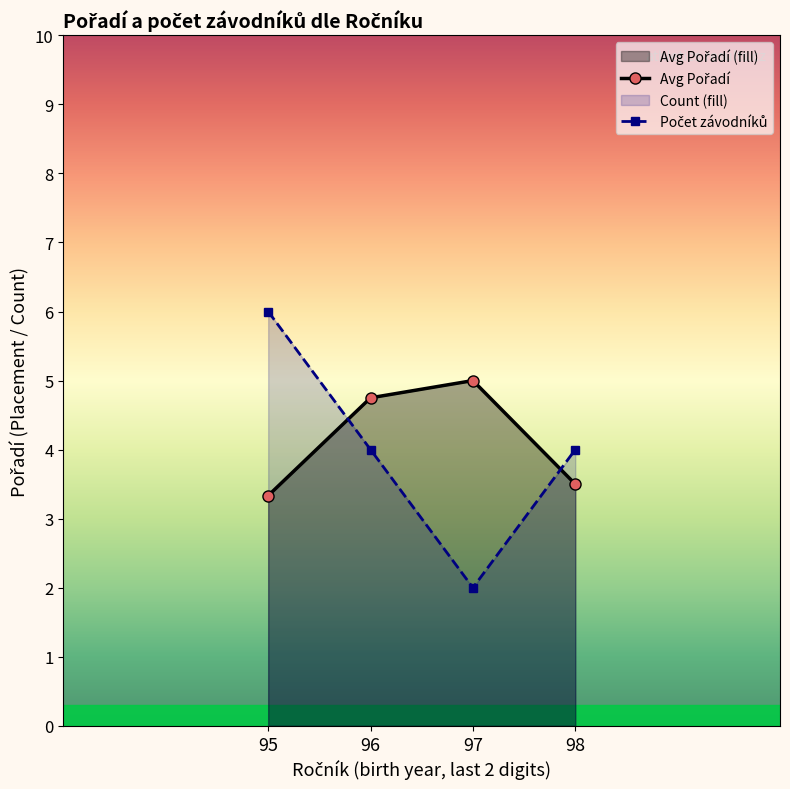

What is the average value of the Avg Pořadí series?

4.1